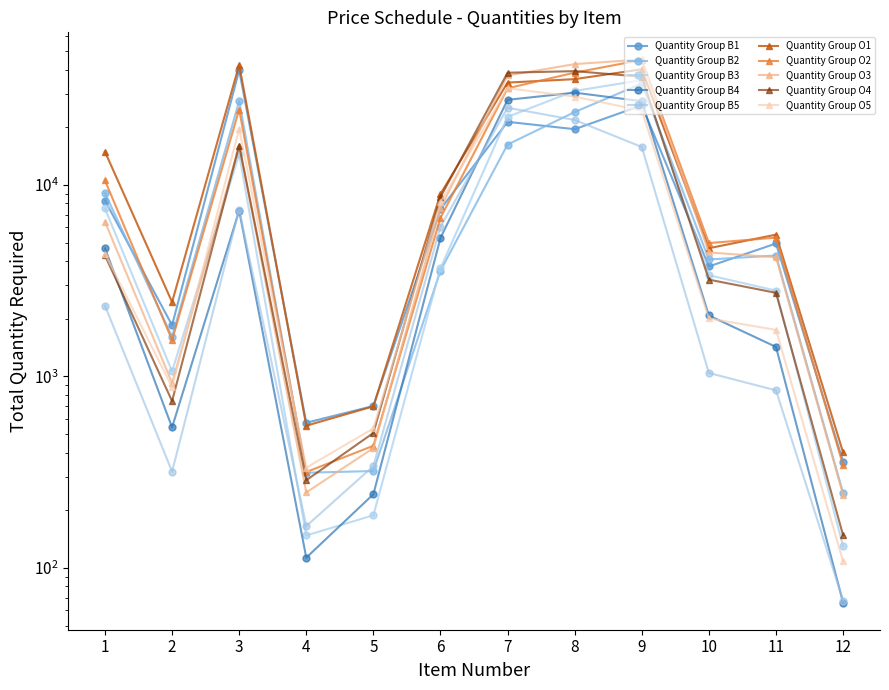

How many categories are shown in the chart?

12